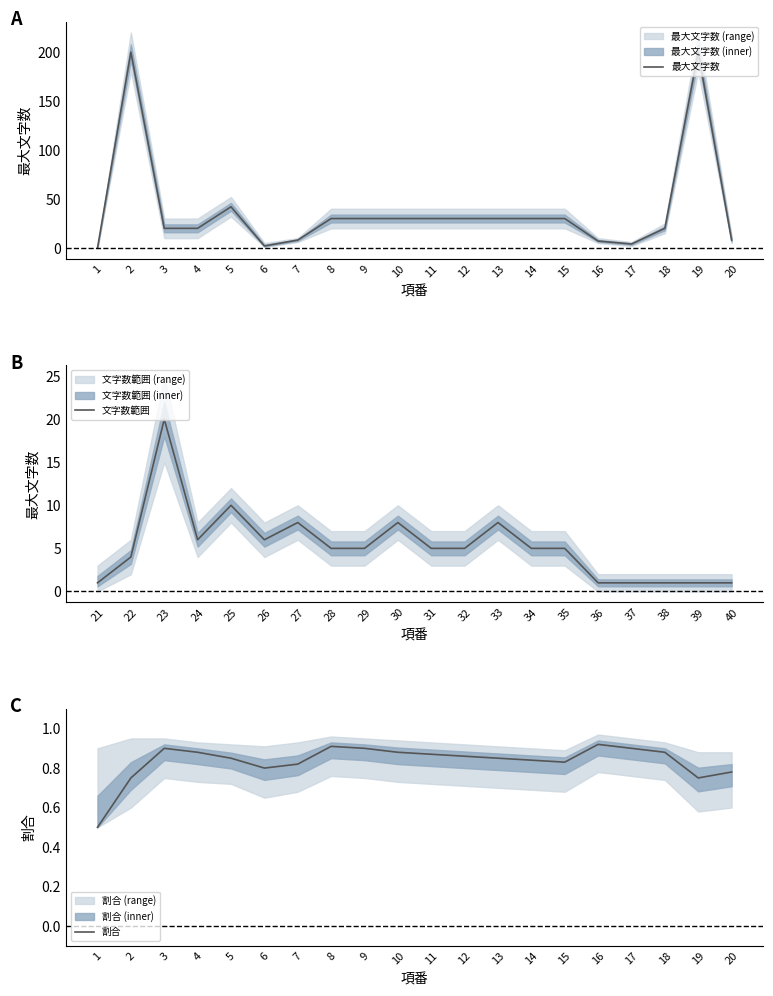

How many 文字数範囲 values are between 1 and 8?

18